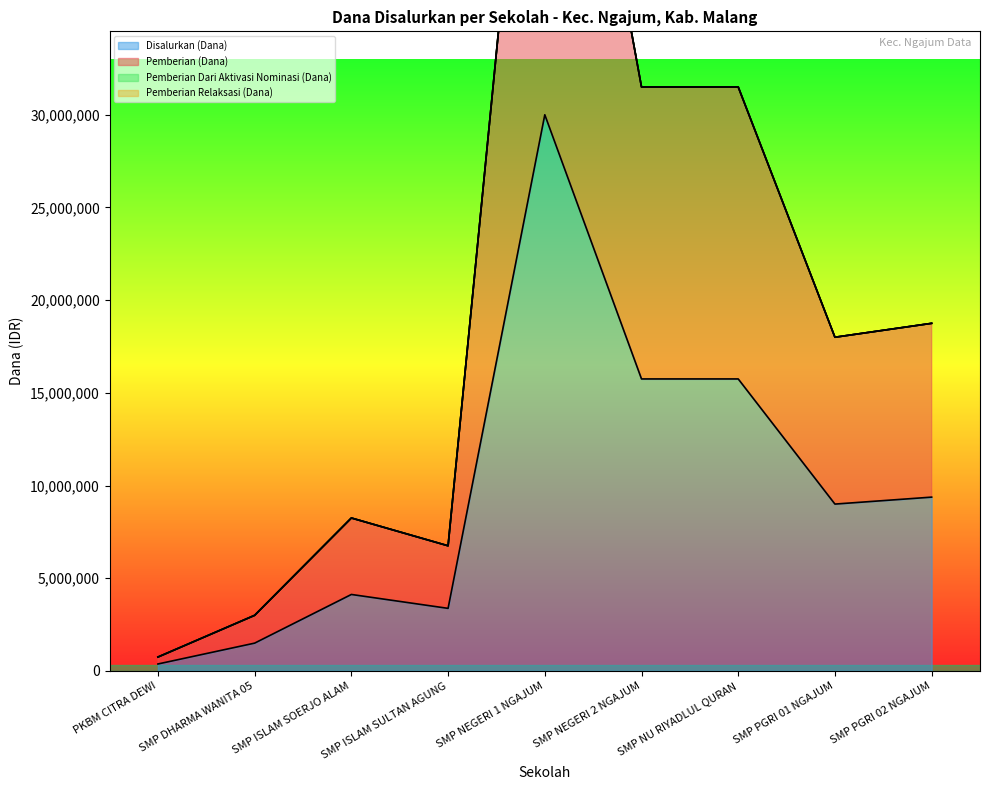

At which label does Disalurkan (Dana) reach its peak?

SMP NEGERI 1 NGAJUM